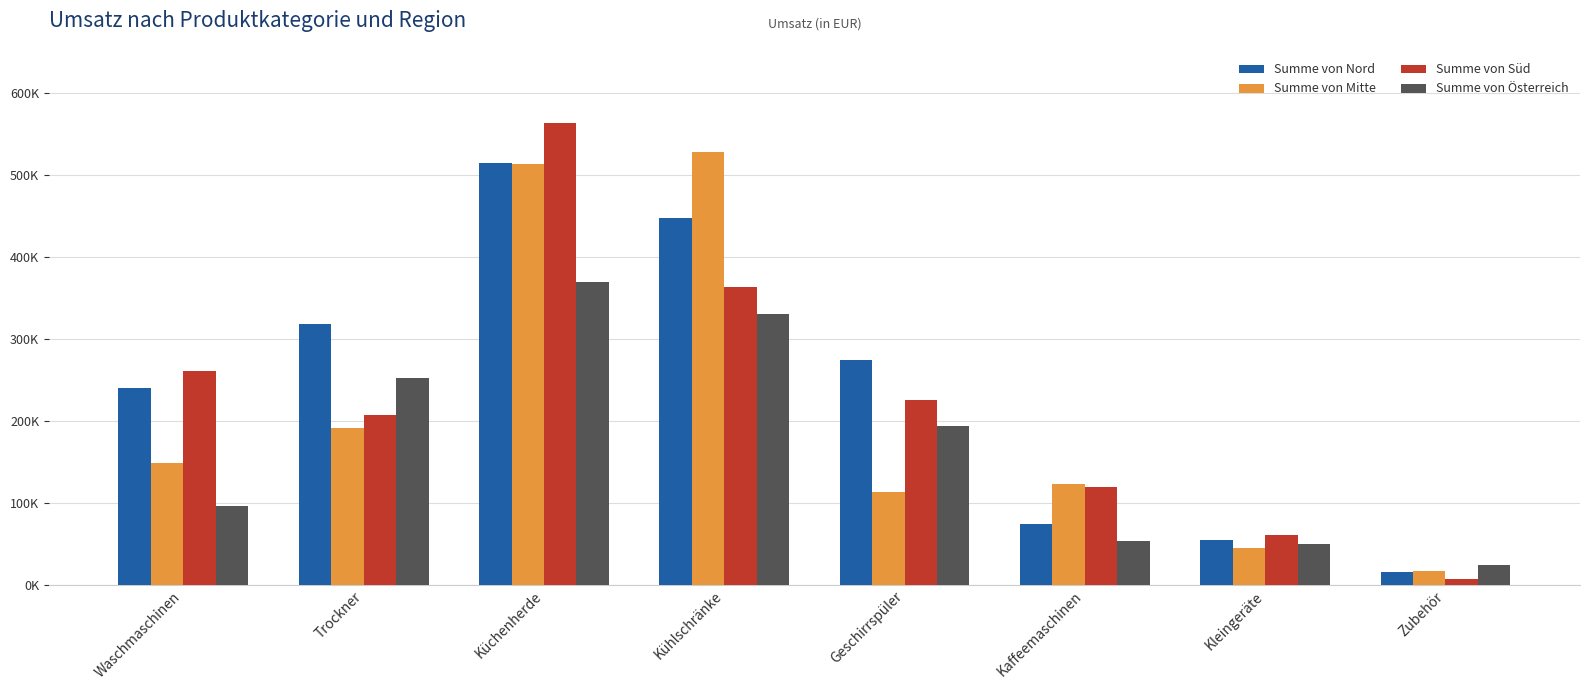

Between Kühlschränke and Kaffeemaschinen, which is larger?

Kühlschränke